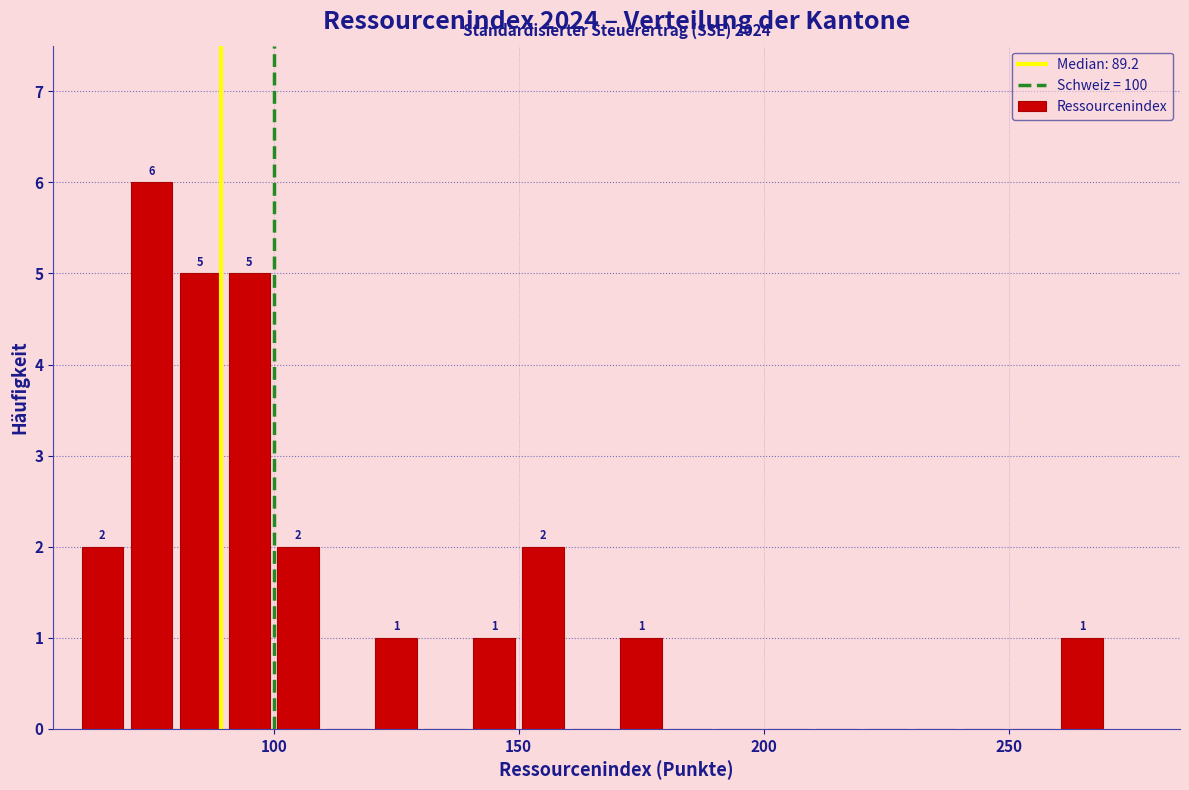

Read against the x-axis, roughly where is the centre of the tallest bar?

75